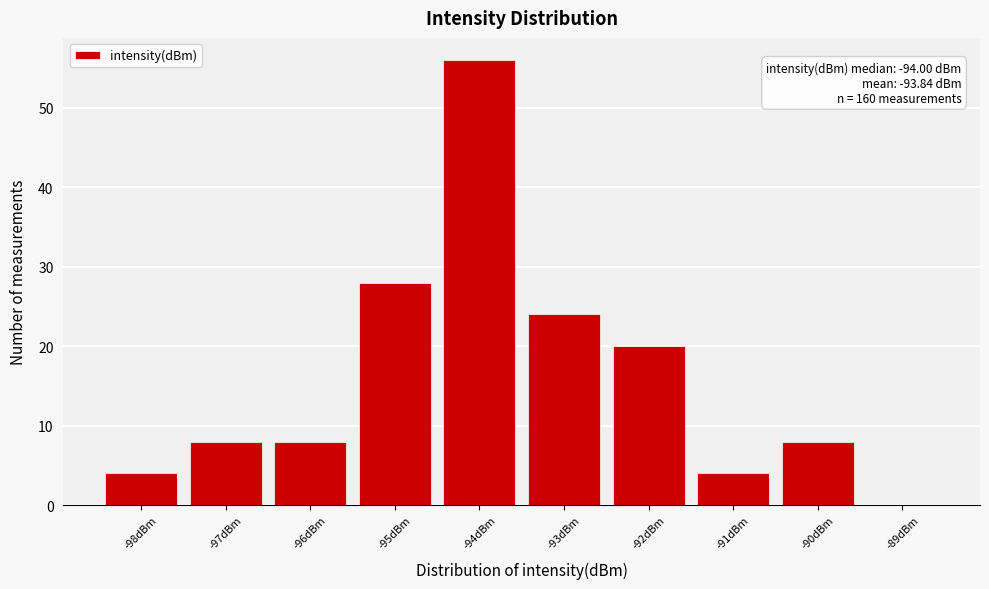

Which range on the x-axis has the tallest bar?

-94.5 to -93.5